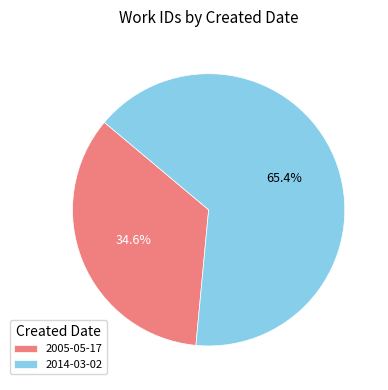

To the nearest percent, what portion does 2005-05-17 represent?

35%